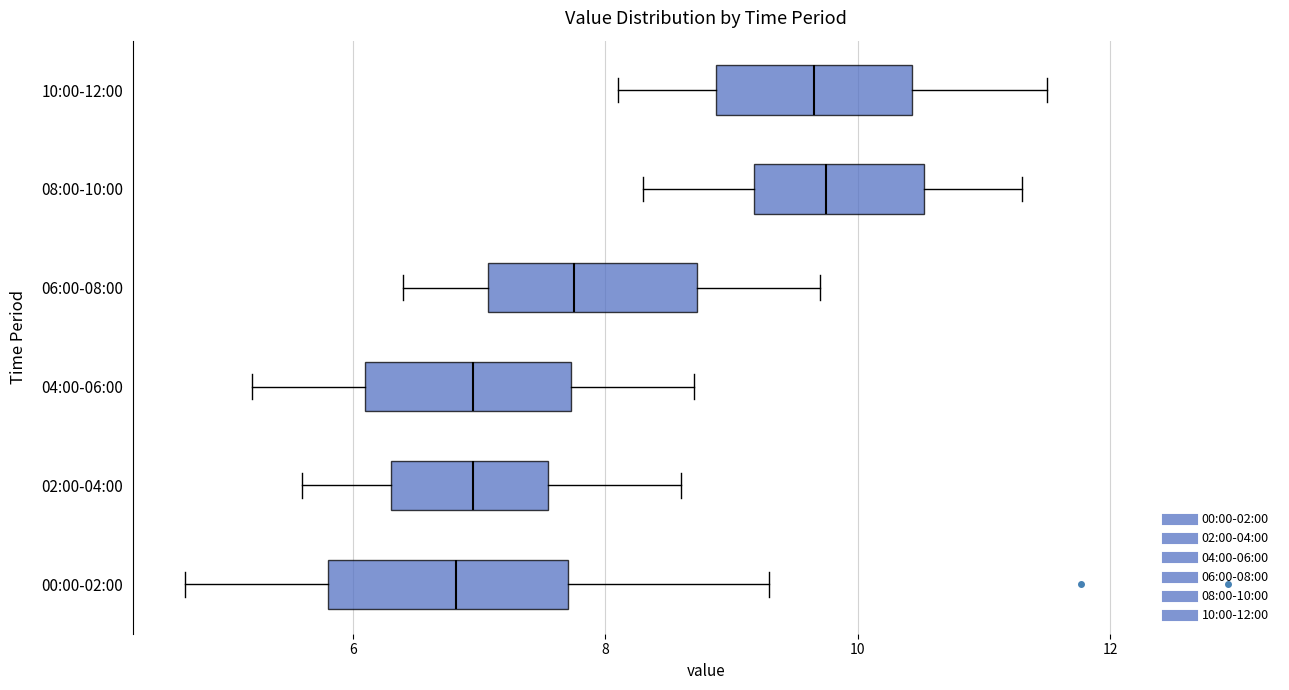

Comparing the boxes themselves (not the whiskers), which one is the widest?

00:00-02:00